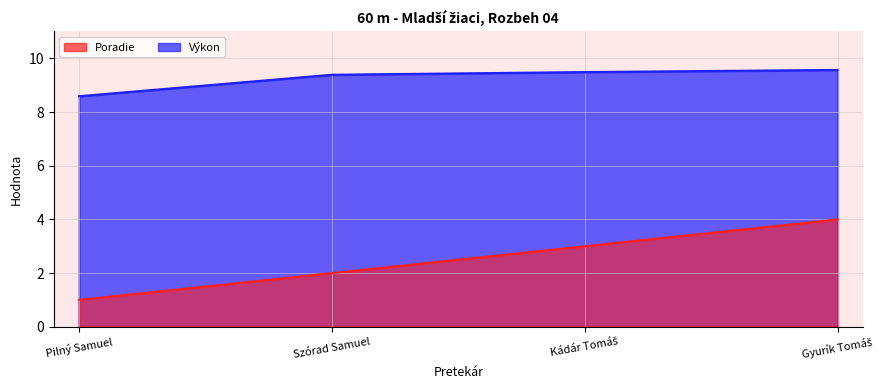

Does the chart have visible grid lines?

Yes